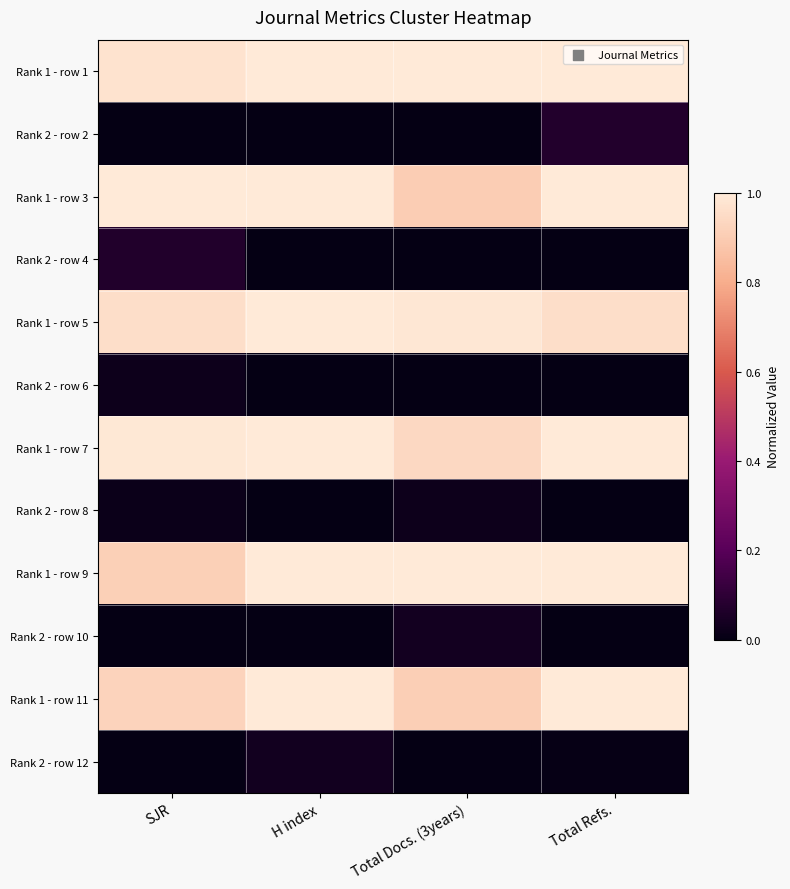

What is the spread (max minus min) of values at Total Docs. (3years)?

1.0